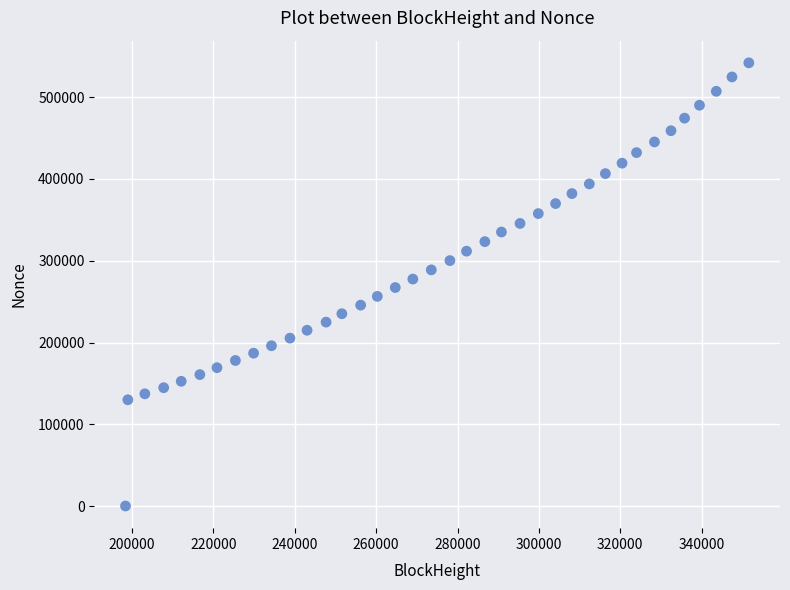

What is the range of Y values (max minus min)?

541774